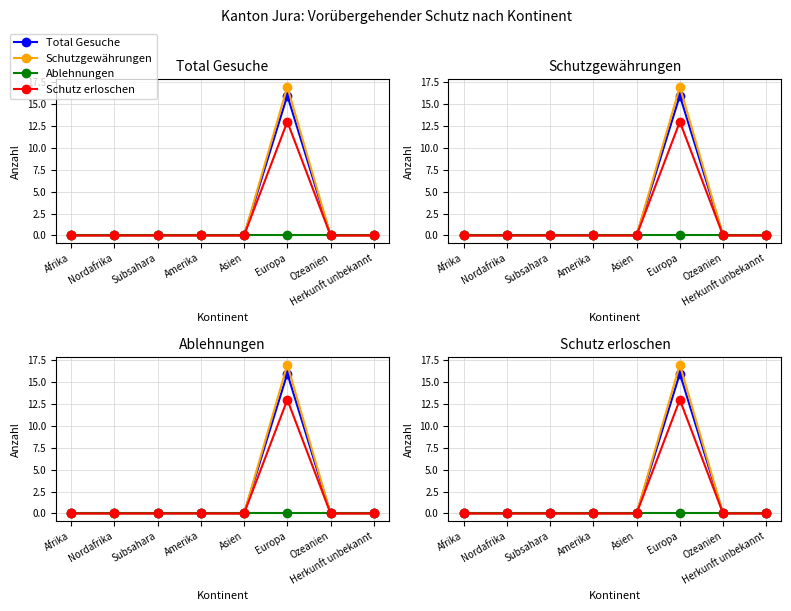

Reading left to right, what are all the values shown in this chart?

Total Gesuche: 0	0	0	0	0	16	0	0
Schutzgewährungen: 0	0	0	0	0	17	0	0
Ablehnungen: 0	0	0	0	0	0	0	0
Schutz erloschen: 0	0	0	0	0	13	0	0